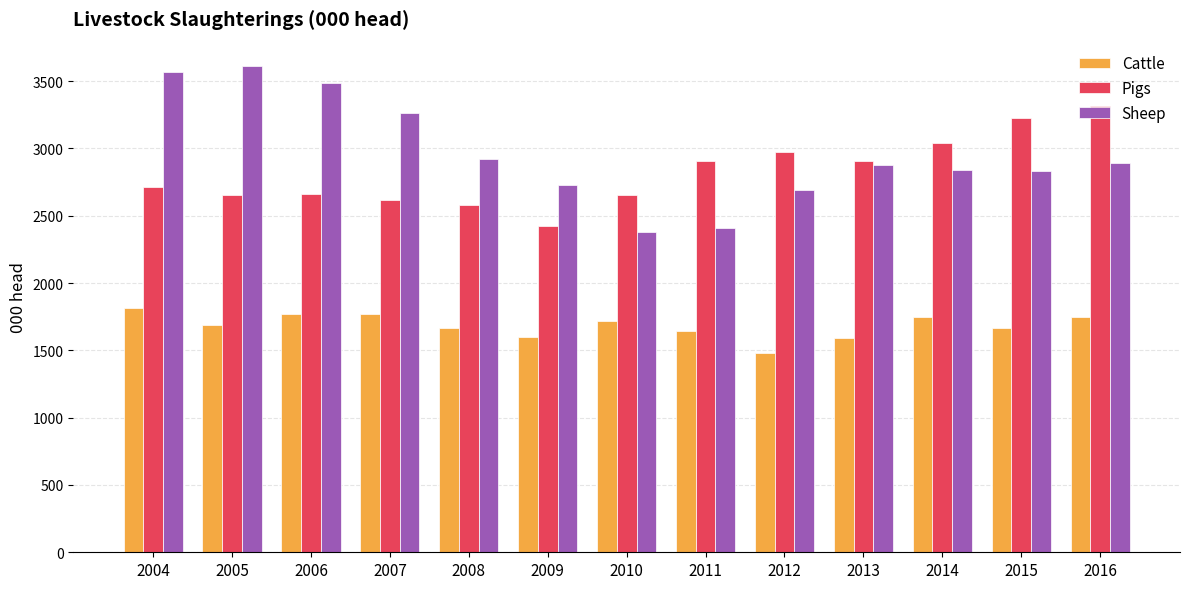

Does the chart contain any negative values?

No